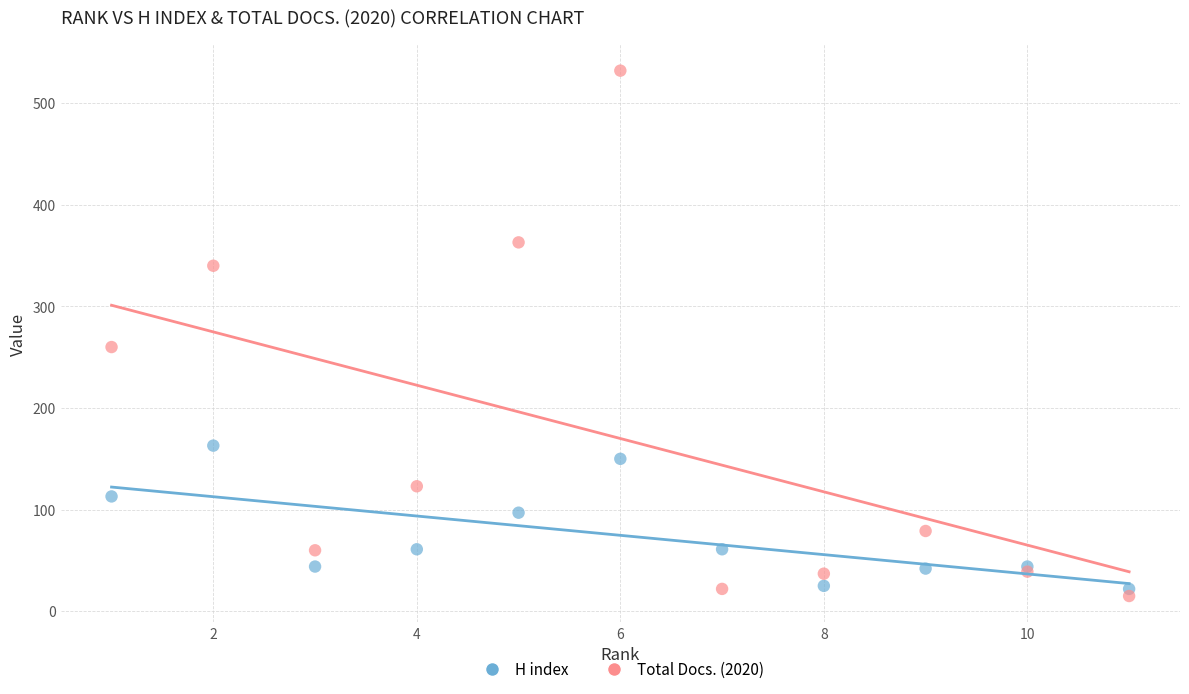

Which series contains the highest Y value?

Total Docs. (2020)